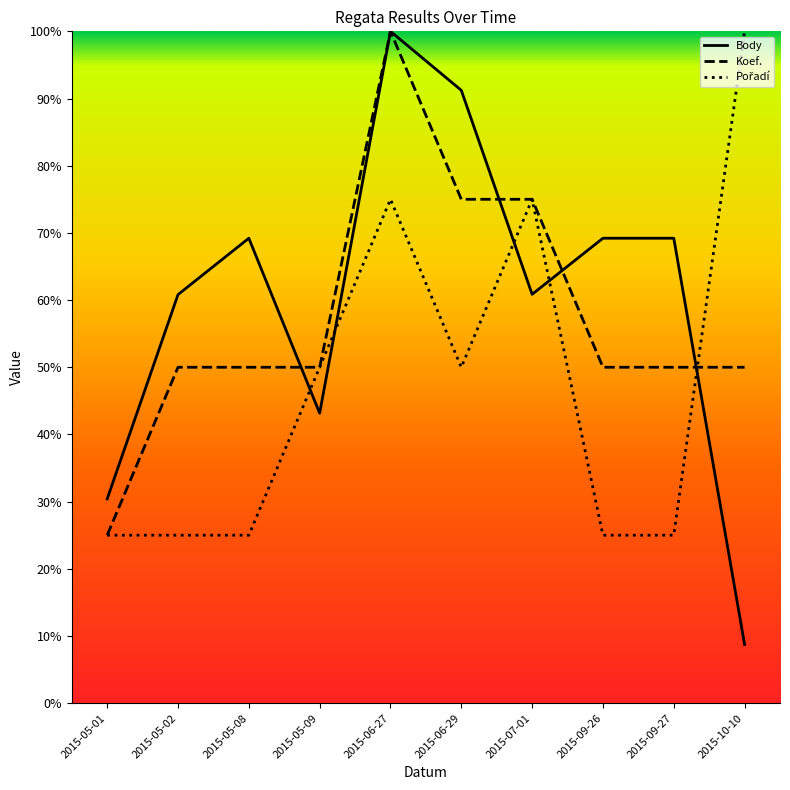

What is the difference between the Body values at 2015-06-27 and 2015-07-01?

39.1